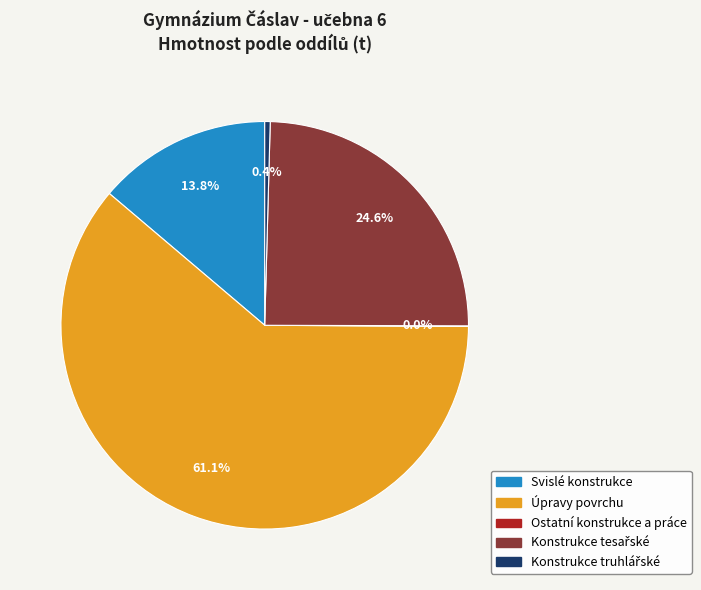

Does any single category account for the majority?

Yes